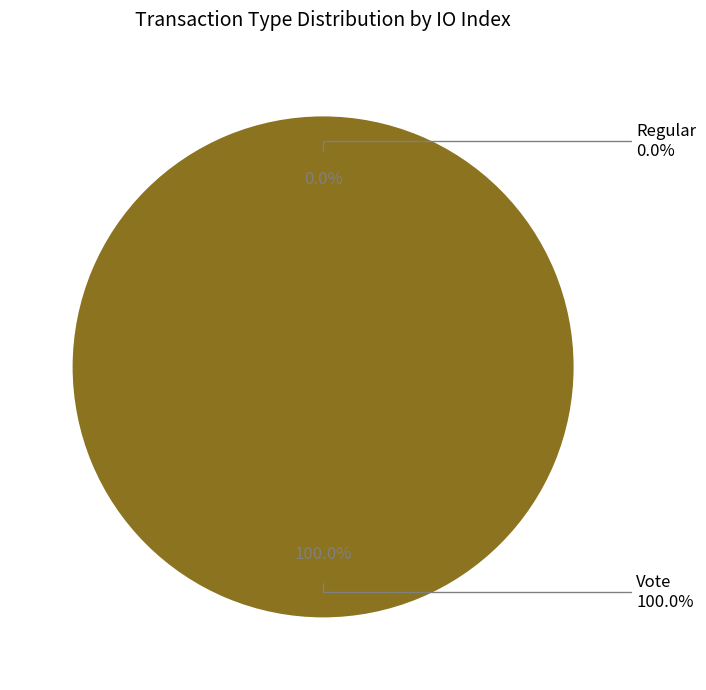

Which slice is the largest?

Vote